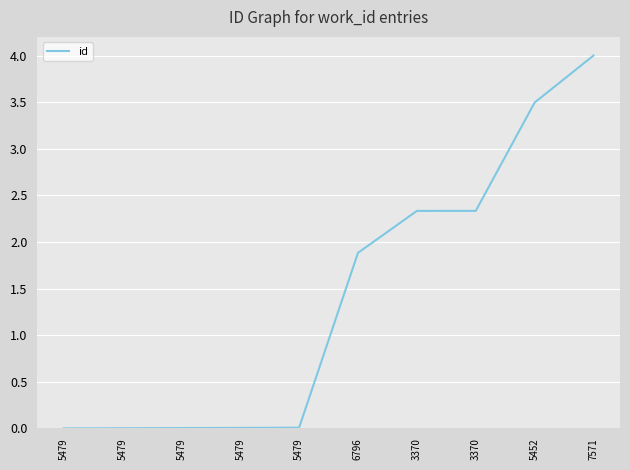

Reading left to right, extract all data points from this chart.

0.0	0.0	0.0	0.0	0.0	1.9	2.3	2.3	3.5	4.0